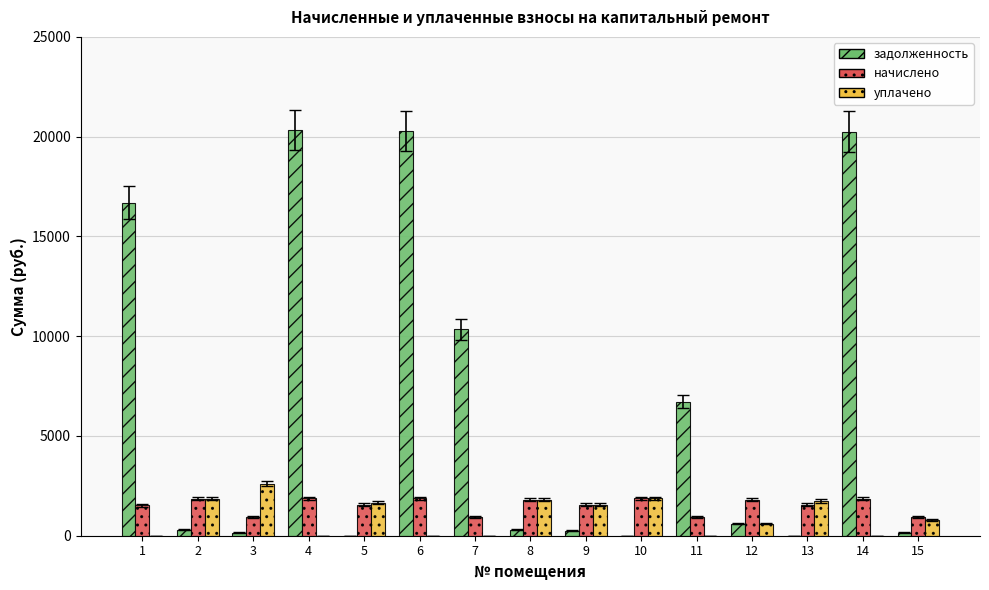

How many series are shown in this chart?

3